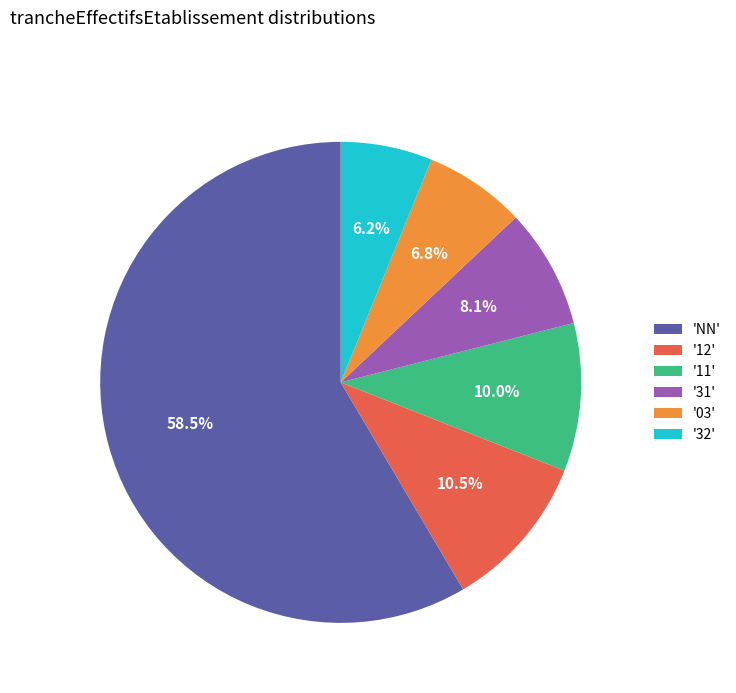

Combined, what portion of the pie is '32' and '12'?

16.7%